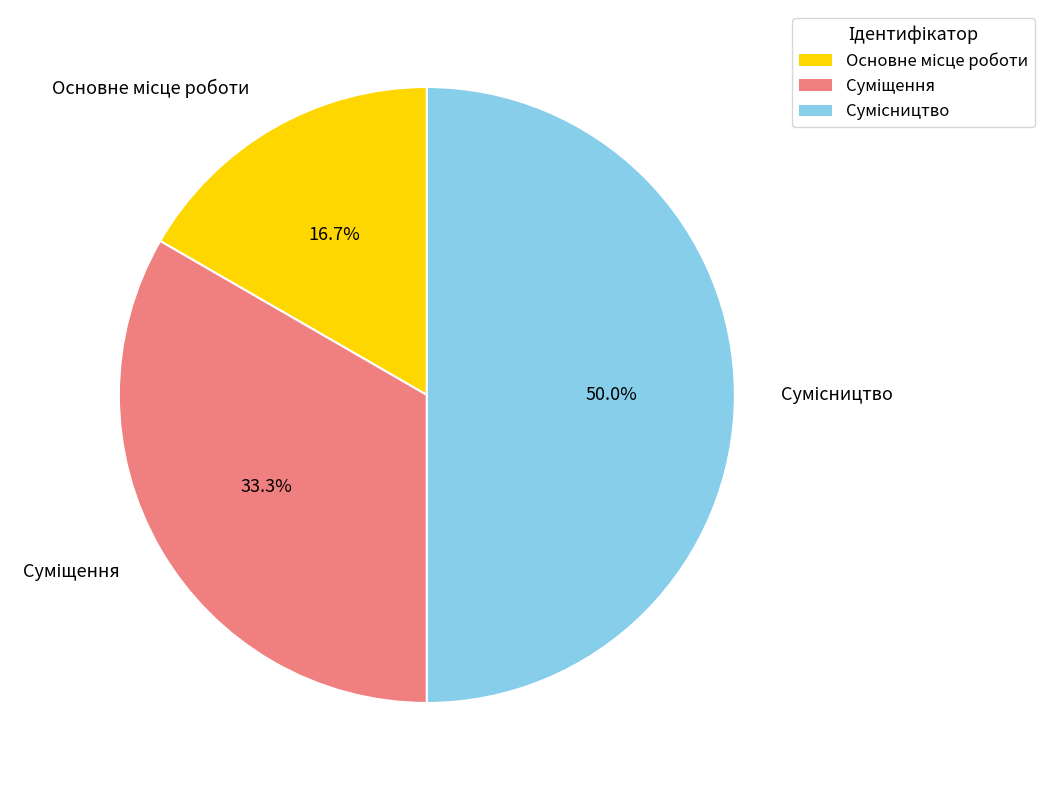

How many slices are in this pie chart?

3